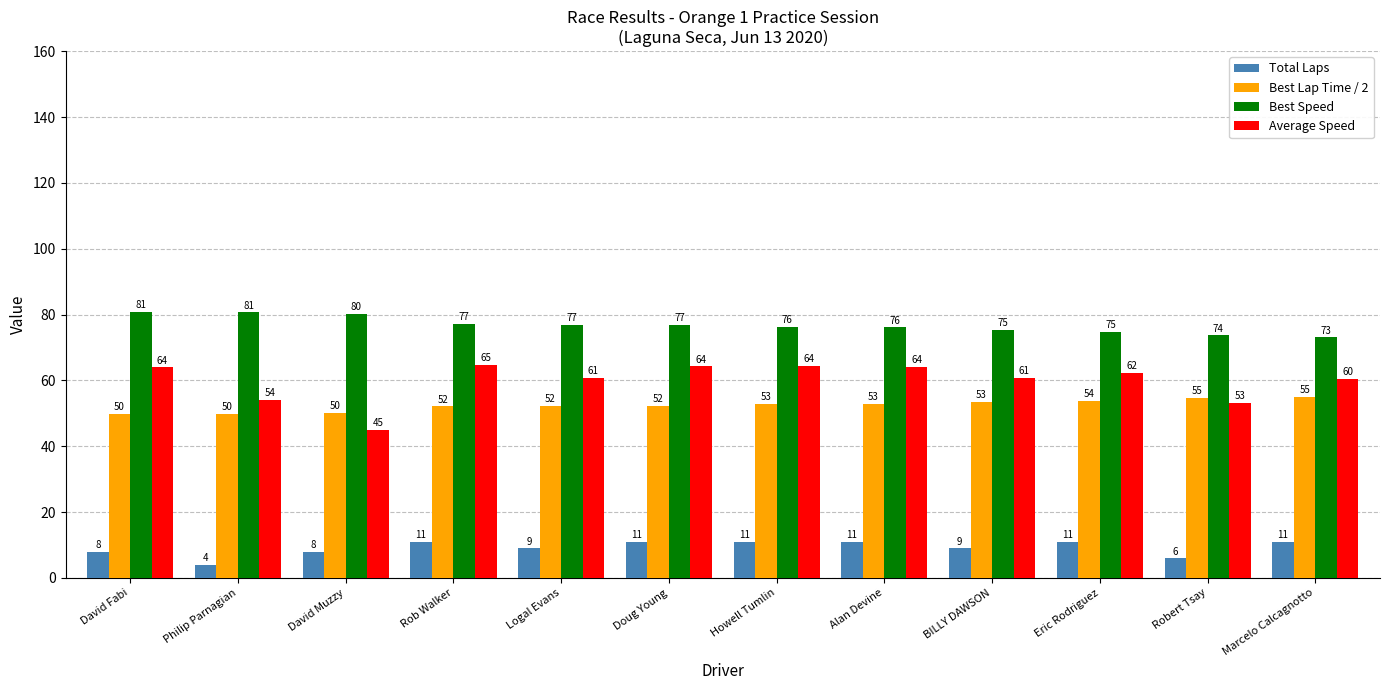

What is the greatest value displayed?

80.9